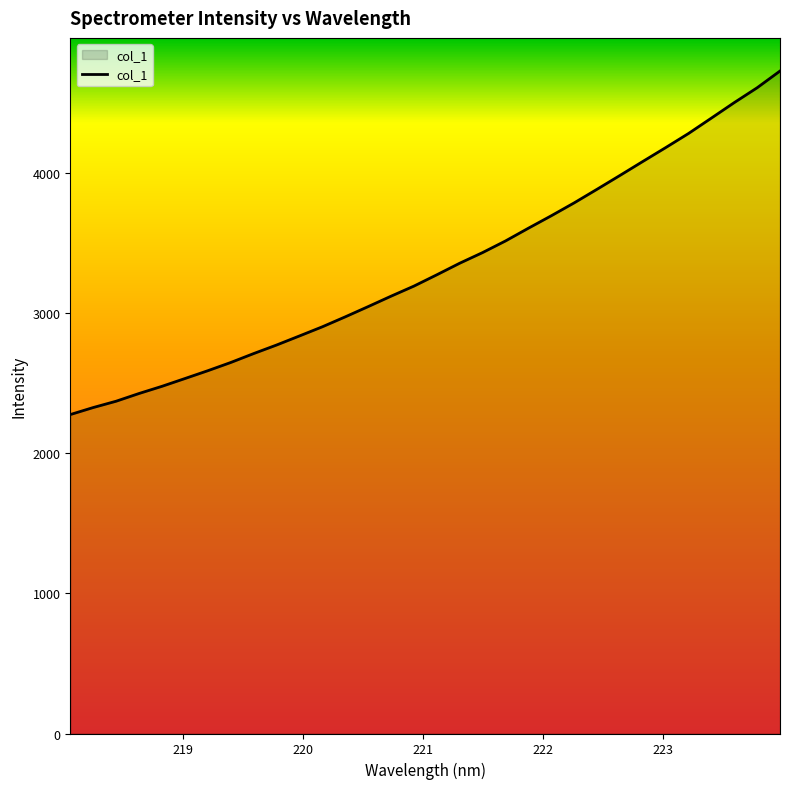

Count the number of values greater than 3271.

16